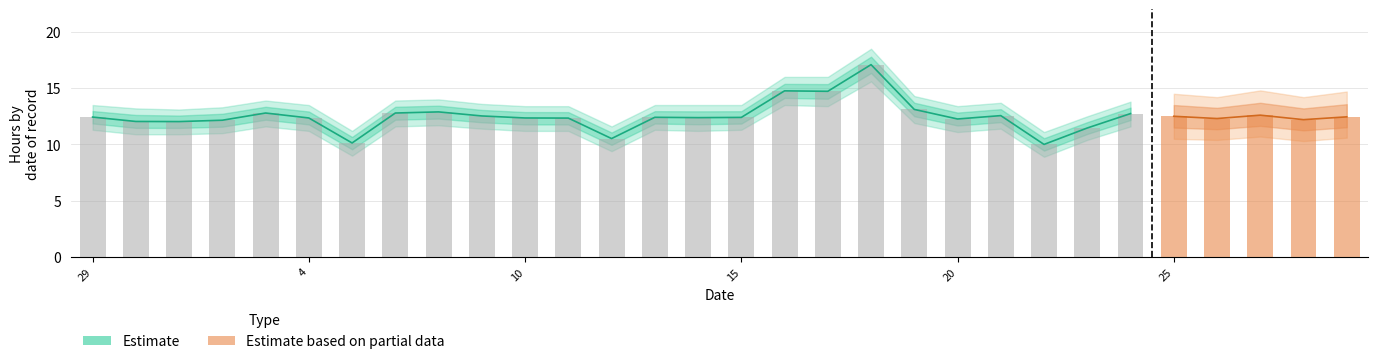

True or false: Upper Bound has a value of 13.5 at 14.

True